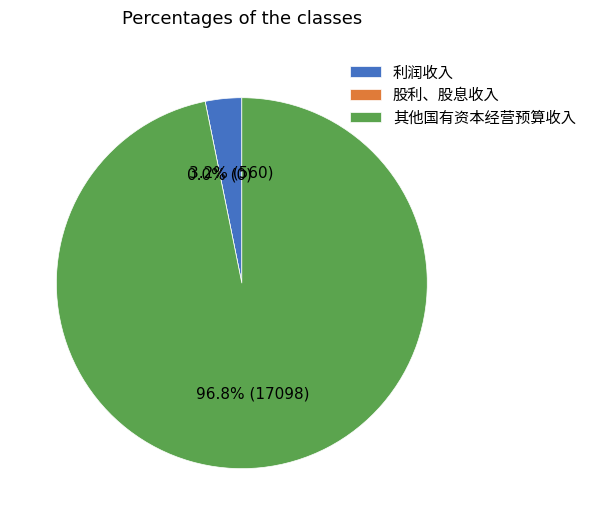

What portion of the pie excludes 其他国有资本经营预算收入?

3.2%